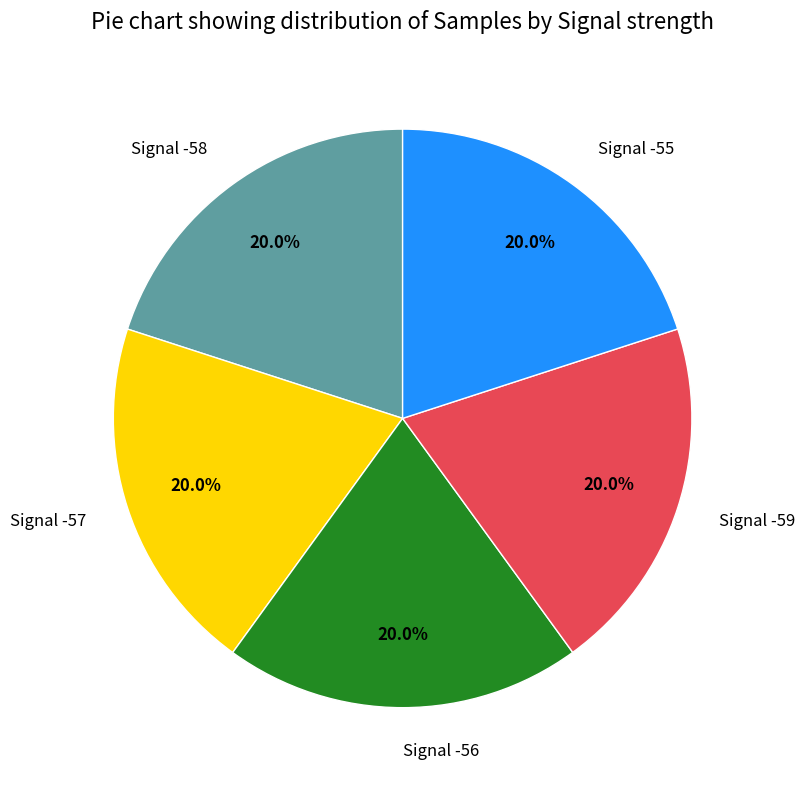

To the nearest percent, what is the combined percentage of Signal -55 and Signal -56?

40%